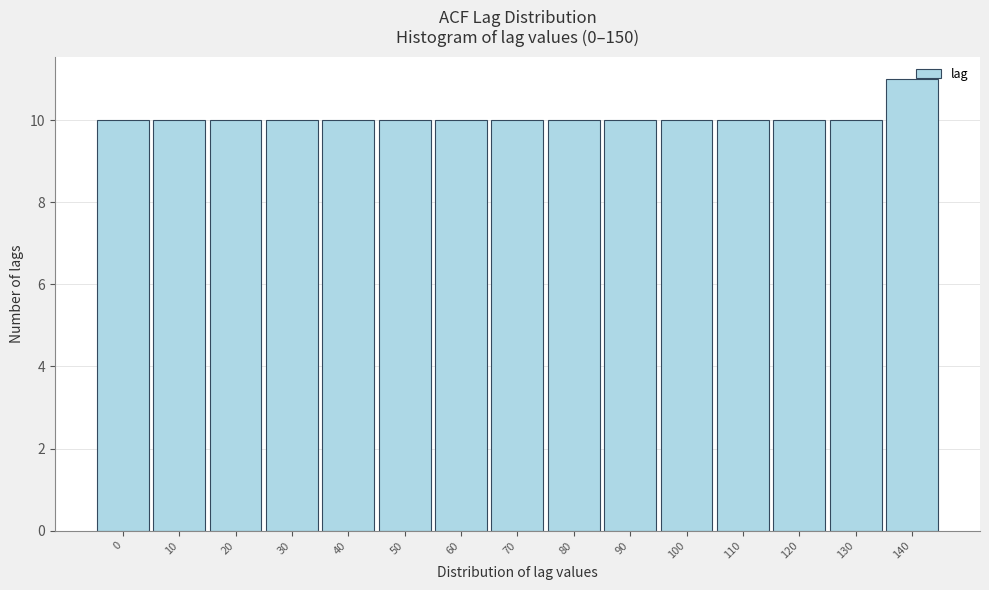

Between 140 and 70, which is larger?

140